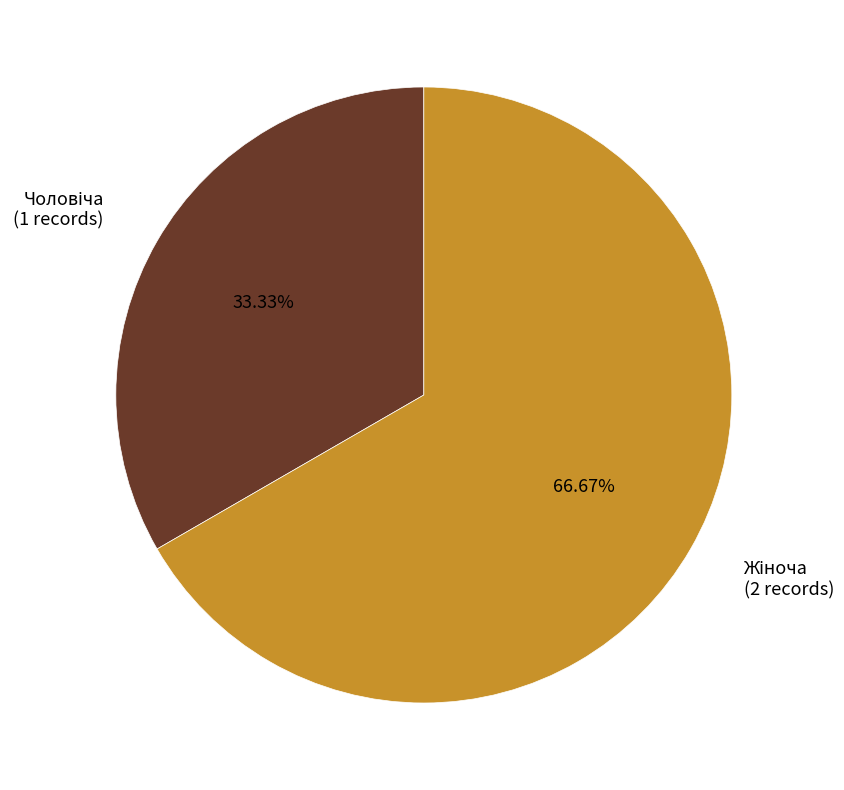

Does any single category account for the majority?

Yes